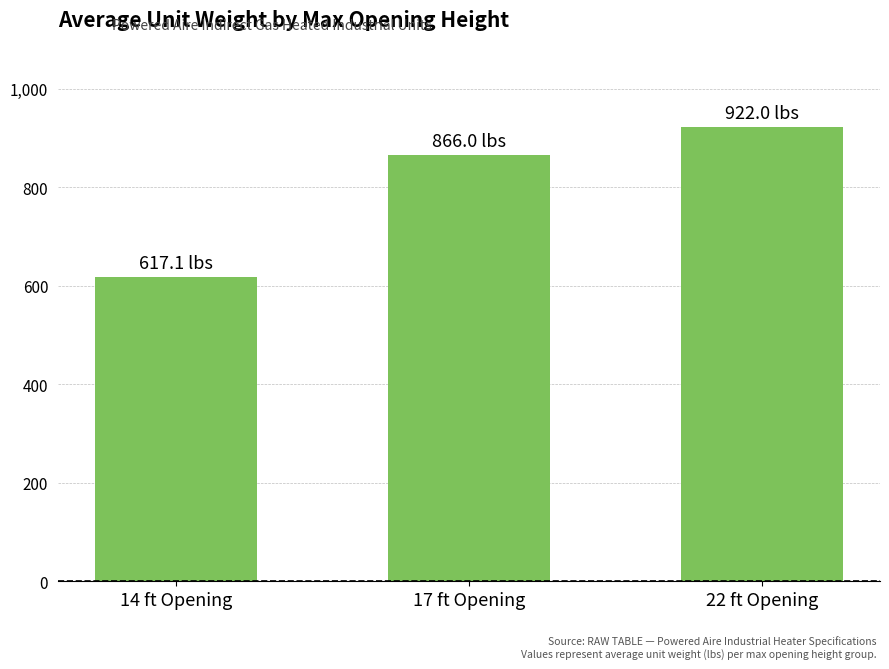

At which category does the chart reach its peak across all series?

22 ft Opening